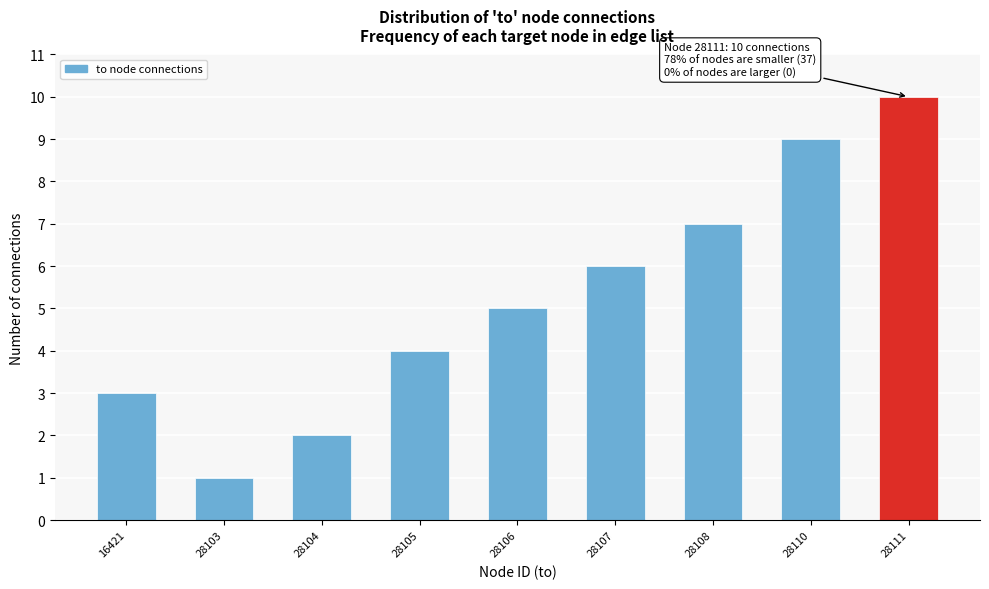

Reading left to right, transcribe all the data shown in this chart.

16421=3	28103=1	28104=2	28105=4	28106=5	28107=6	28108=7	28110=9	28111=10